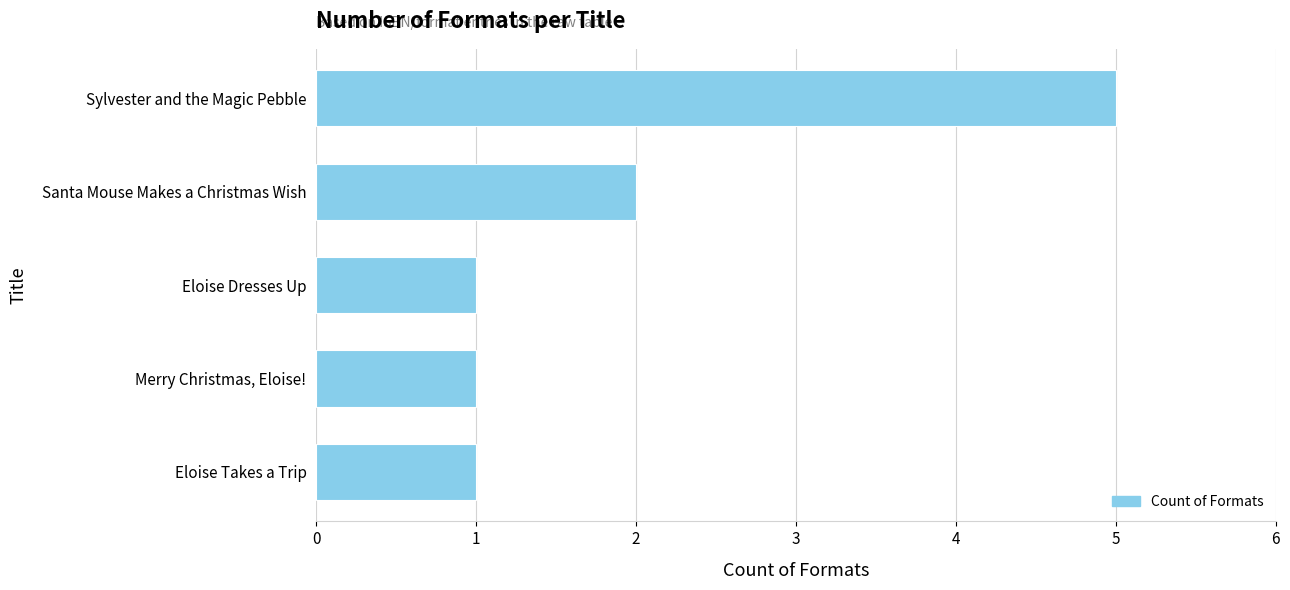

Is it true that the value at Merry Christmas, Eloise! is 1?

True